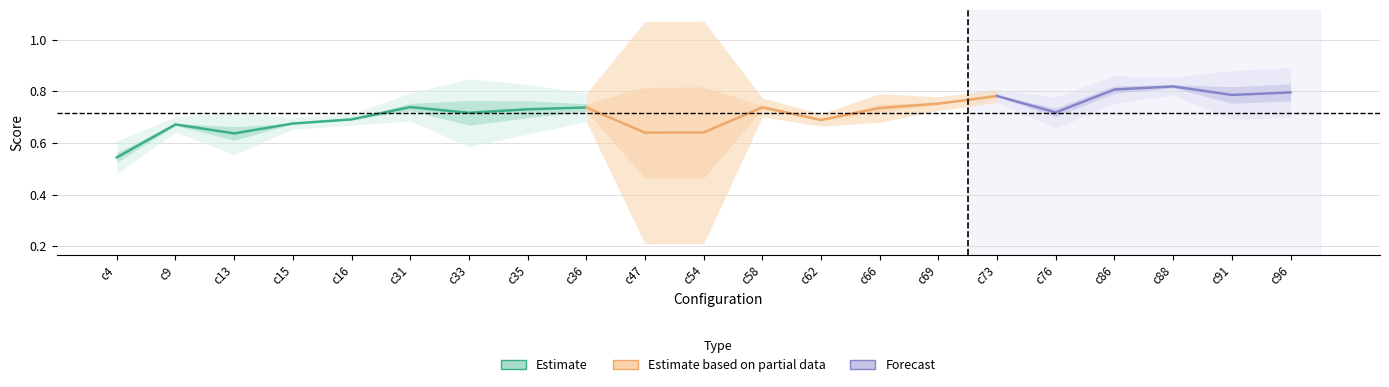

At which label is Diff.^2 closest to 0?

c15